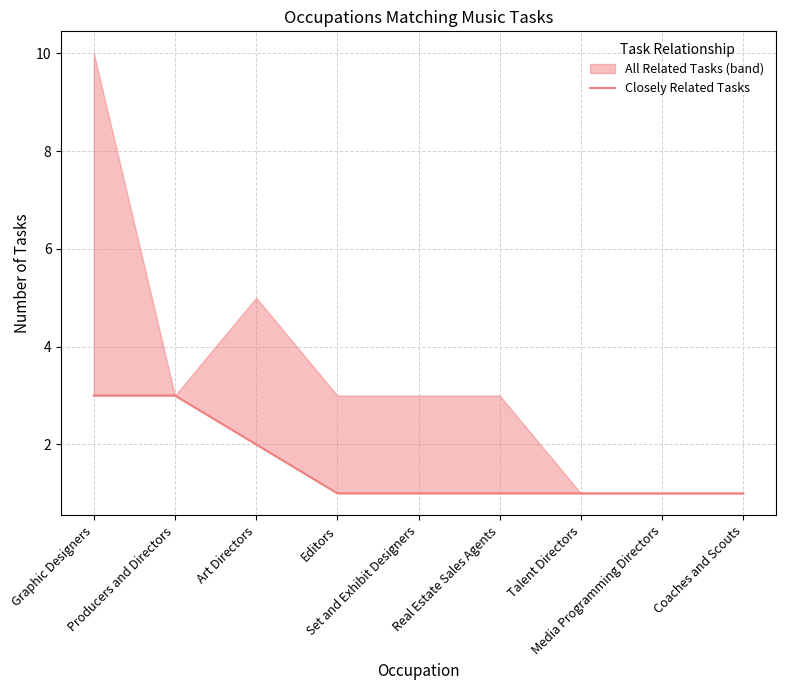

Does the chart display data point markers on the line(s)?

No